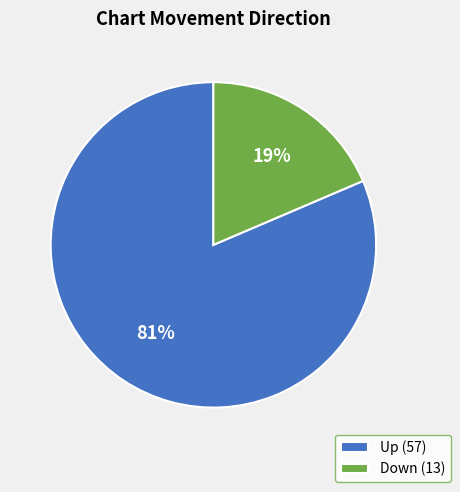

To the nearest percent, what percentage of the pie is Down (13)?

19%